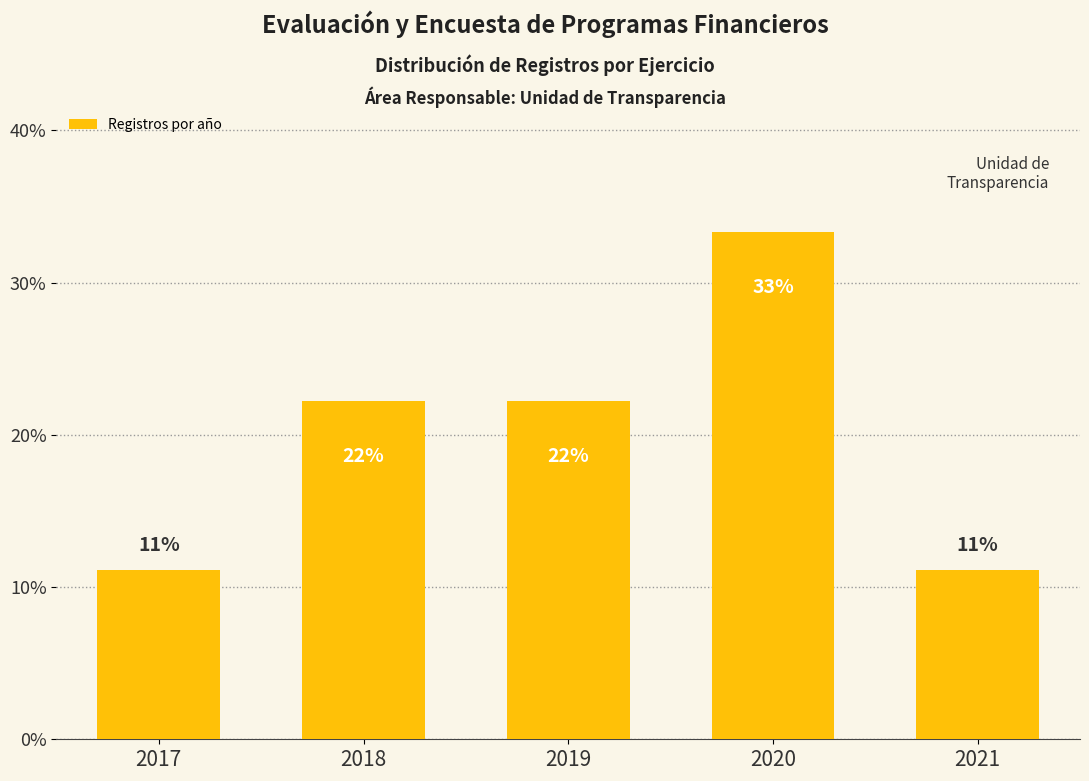

Reading left to right, extract all data points from this chart.

11.1	22.2	22.2	33.3	11.1